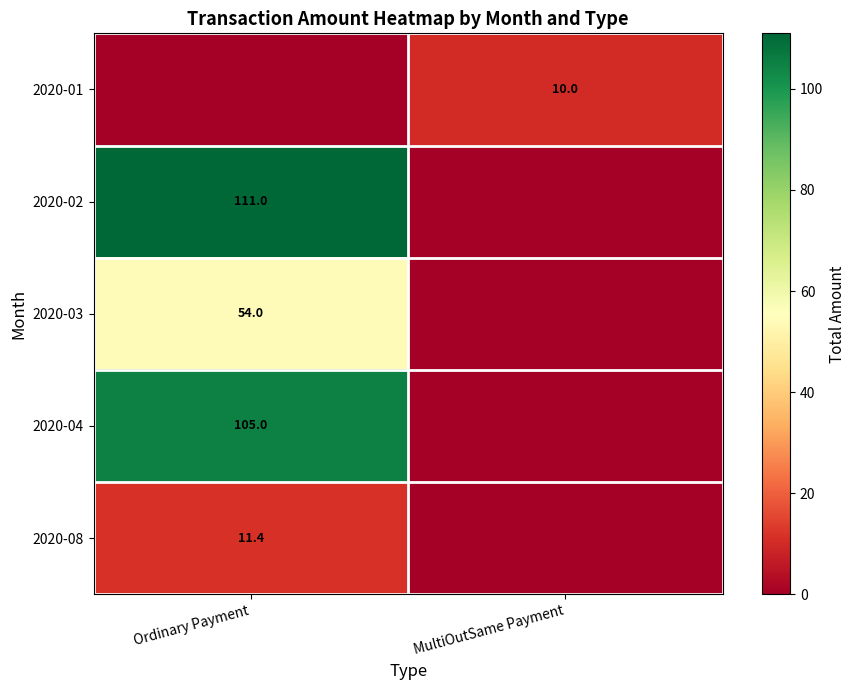

The 2020-01 series shows 2.6 at MultiOutSame Payment. True or false?

False